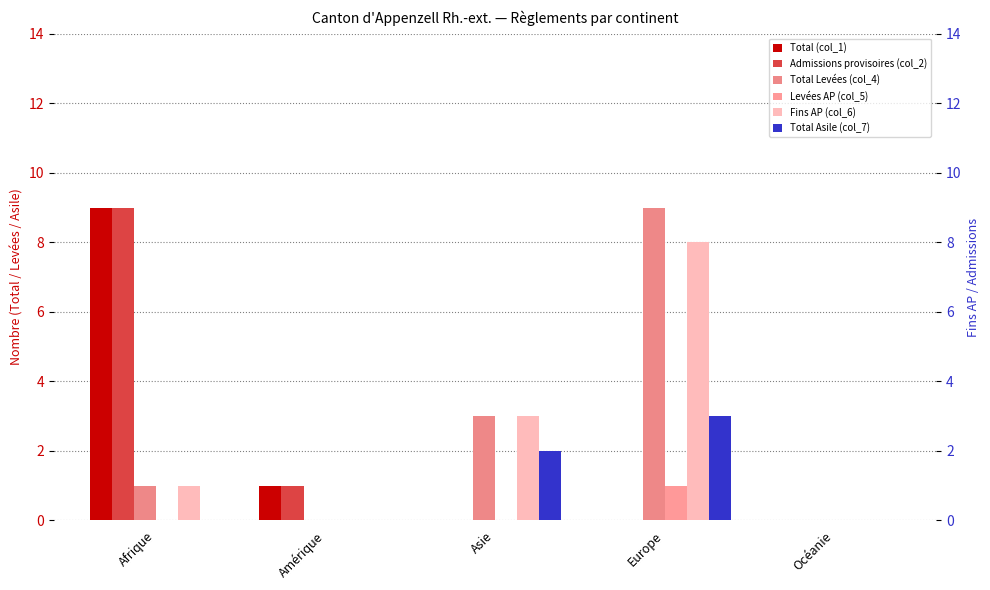

Which series has the largest range (max minus min)?

Total (col_1)